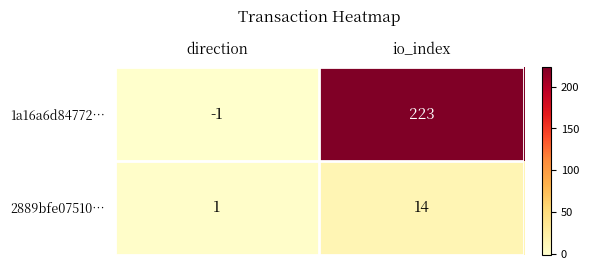

What is the sum of the 2889bfe07510… values at io_index and direction?

15